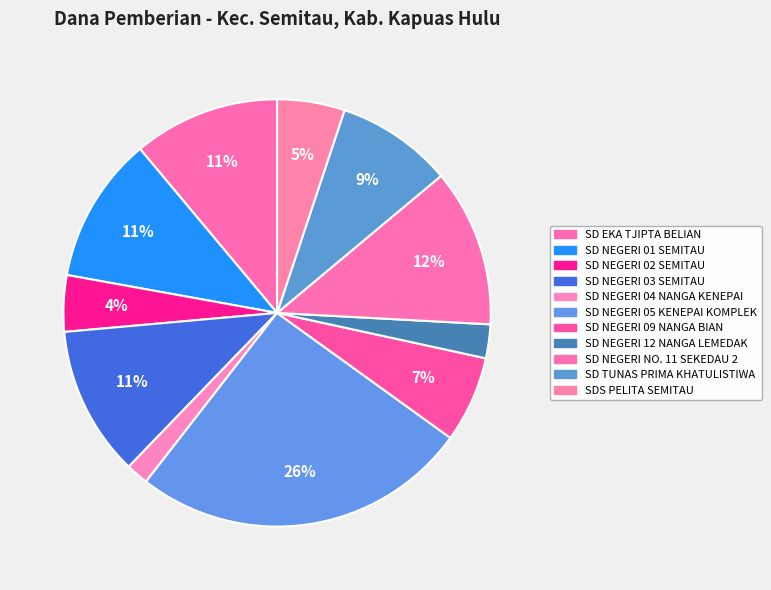

Count the number of slices in the pie.

11